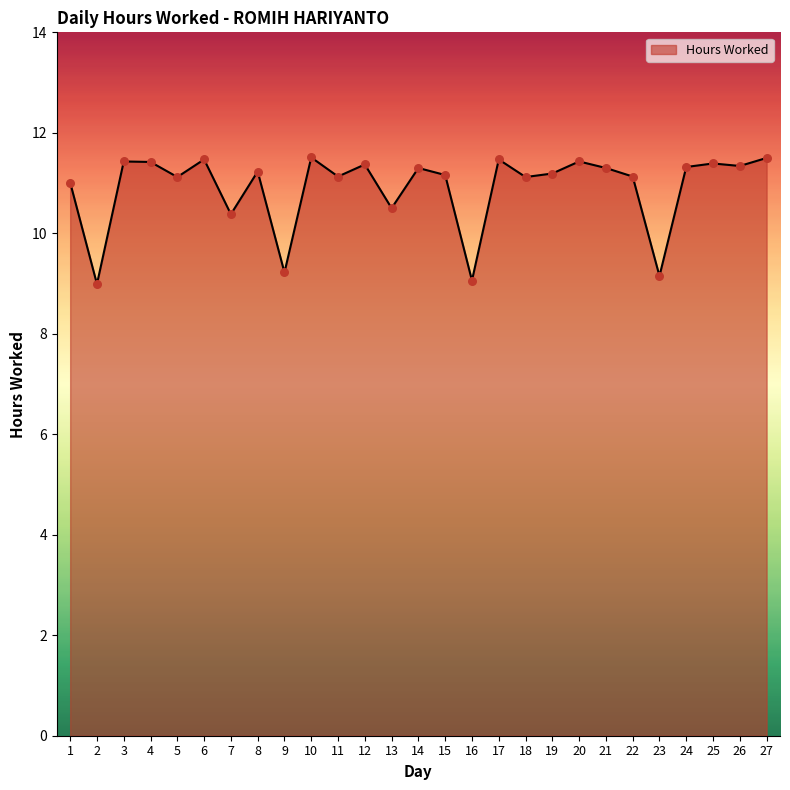

What is the change in value from 2 to 25?

+2.4